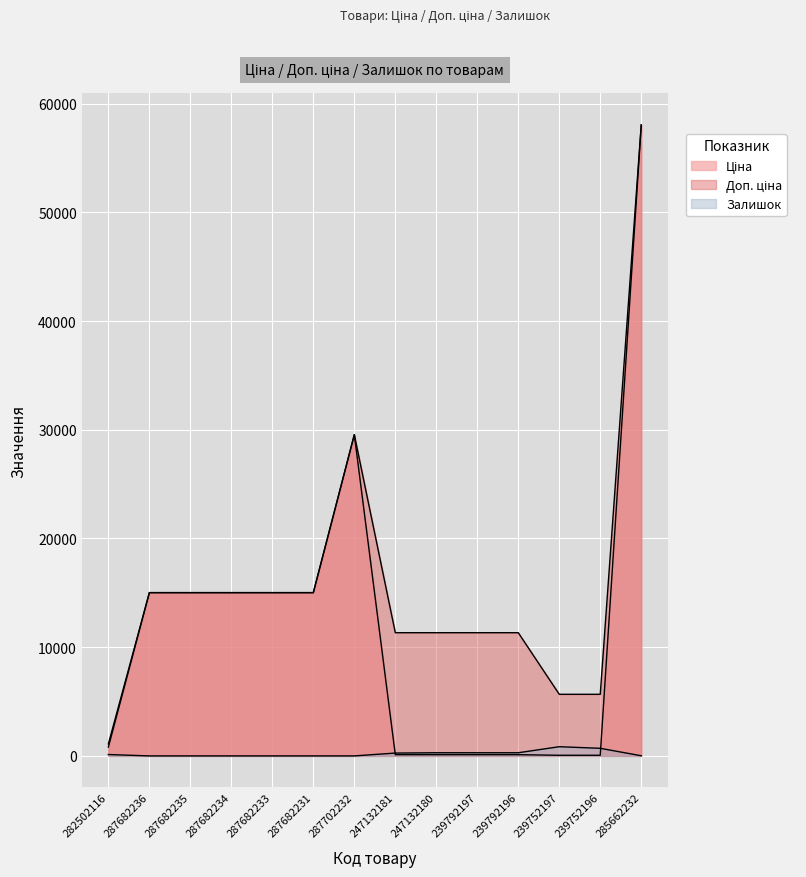

Where does the Ціна series first go above 15019?

287682236